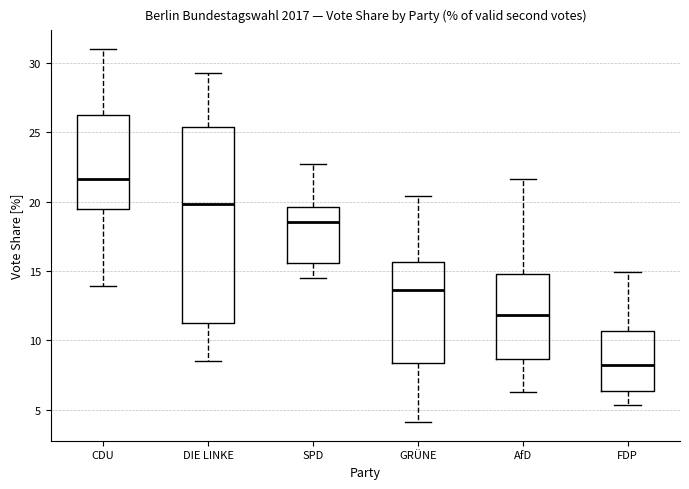

Comparing the boxes themselves (not the whiskers), which one is the tallest?

DIE LINKE